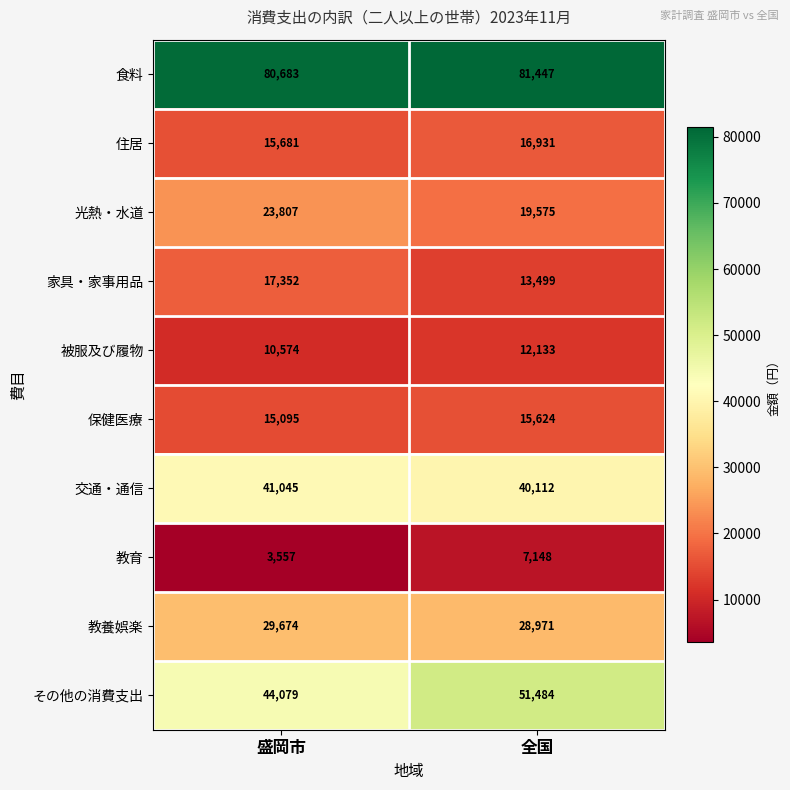

Which series changed the most between 盛岡市 and 全国?

その他の消費支出